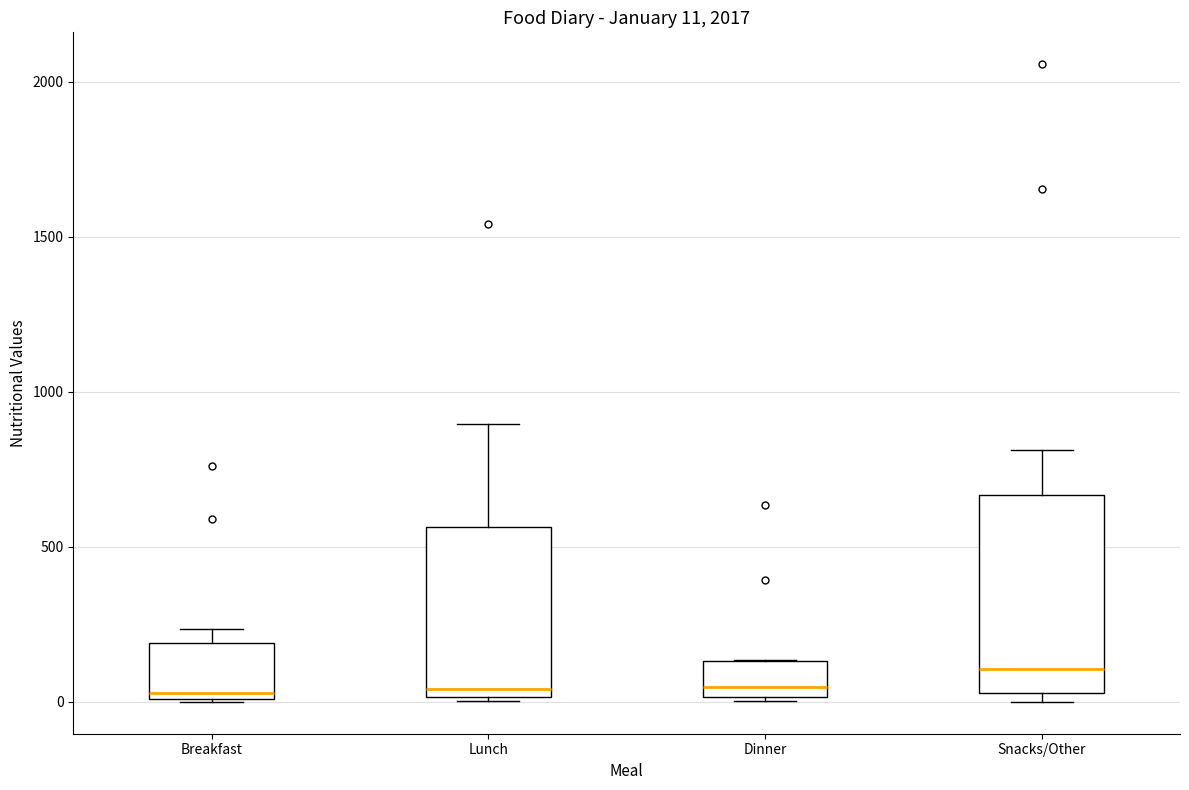

Which box is the tallest, from its lower edge to its upper edge?

Snacks/Other